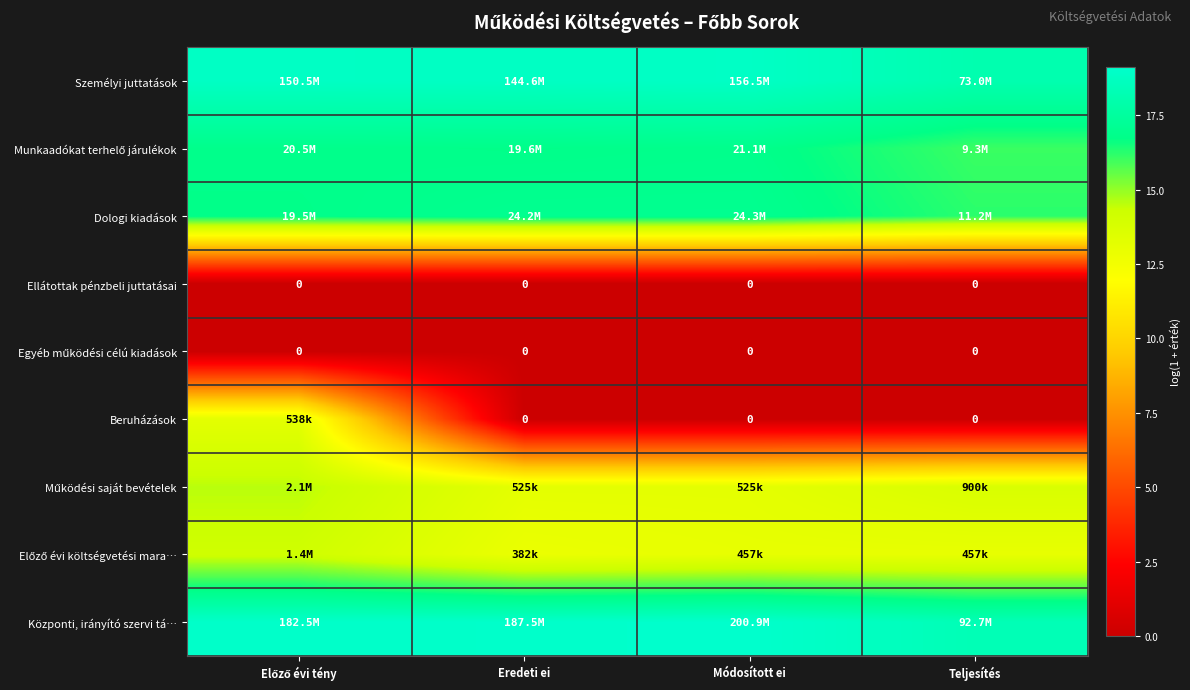

At which label is Ellátottak pénzbeli juttatásai closest to 0?

Előző évi tény